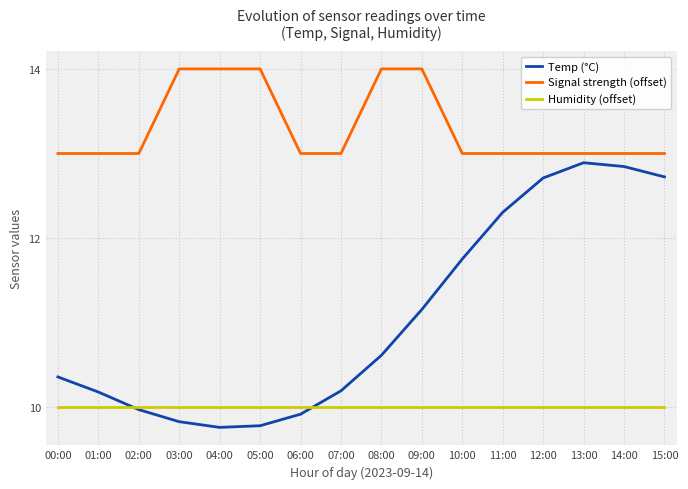

What position from the right is 06:00?

10